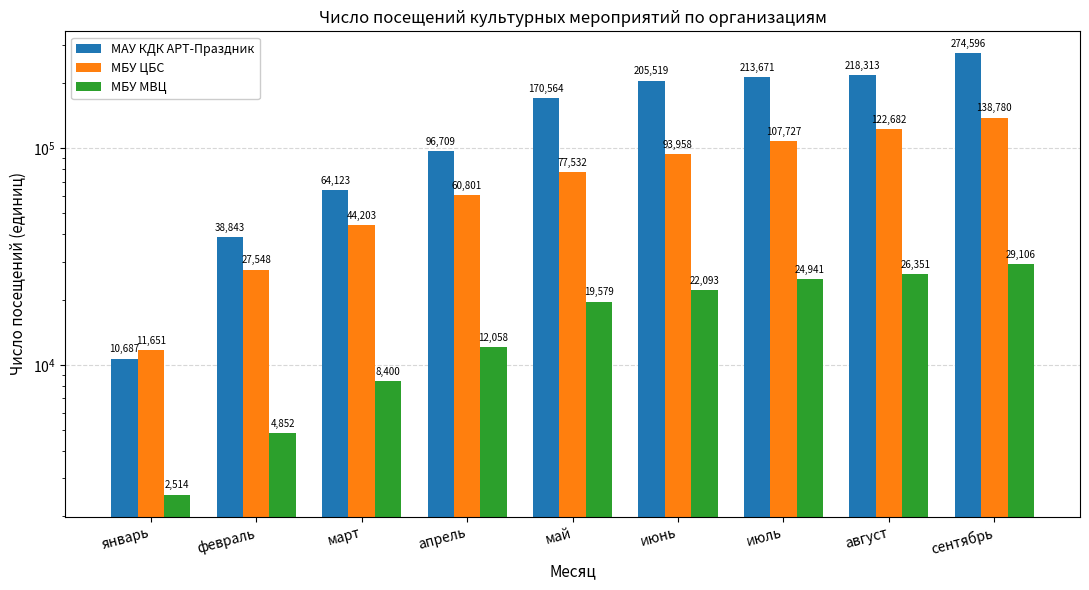

What are all the series names shown in the legend?

МАУ КДК АРТ-Праздник, МБУ ЦБС, МБУ МВЦ